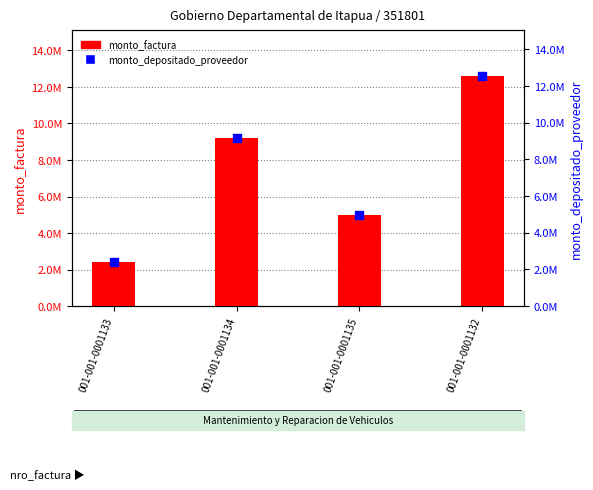

Which series contains the lowest Y value?

monto_depositado_proveedor